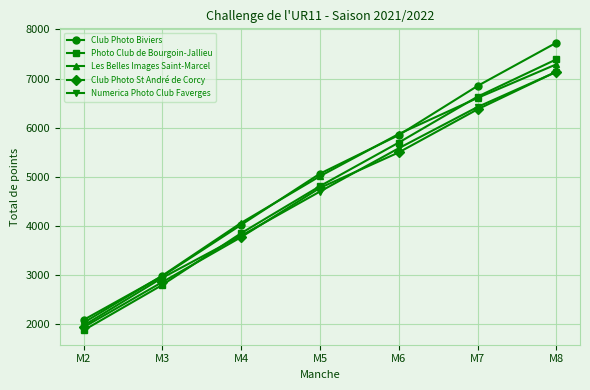

At which label is Club Photo St André de Corcy closest to 4542?

M5